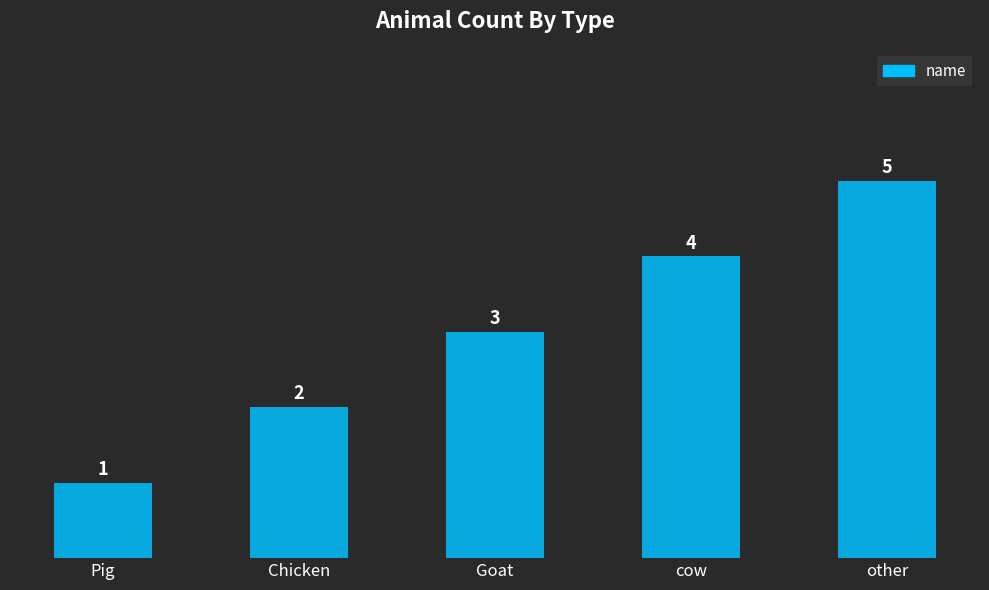

The value at Chicken is 1. True or false?

False